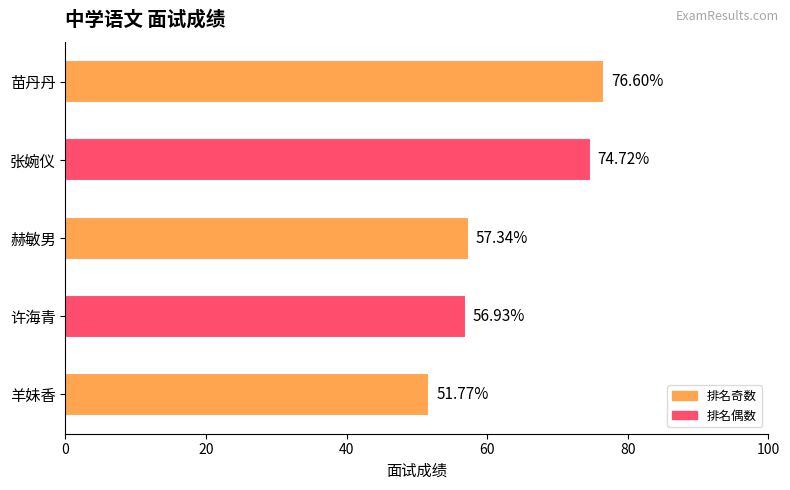

What is the label of the 2nd bar from the bottom?

许海青